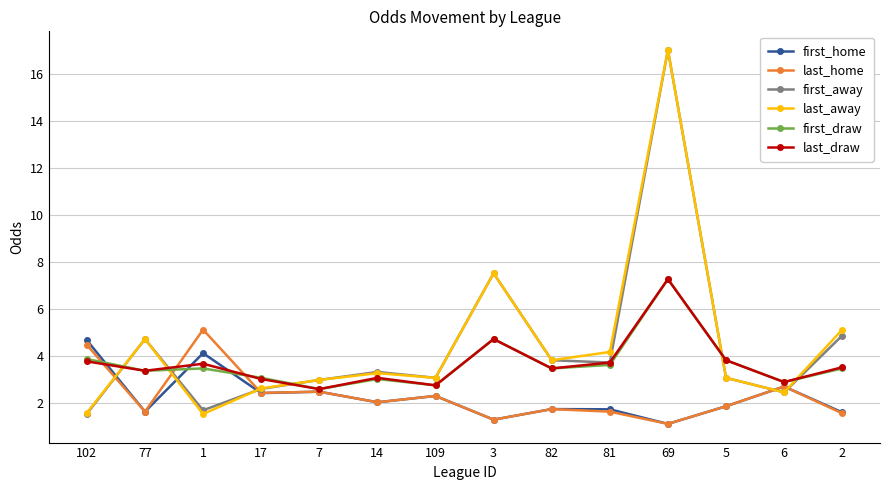

True or false: last_away and last_draw intersect in this chart.

True